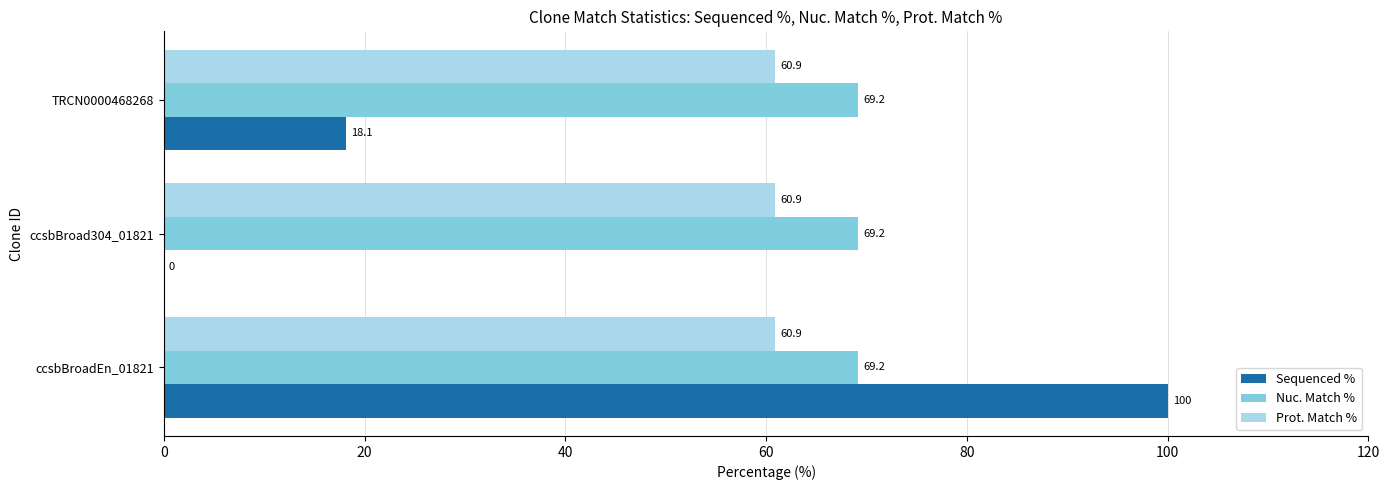

What is the maximum value shown in the chart?

100.0